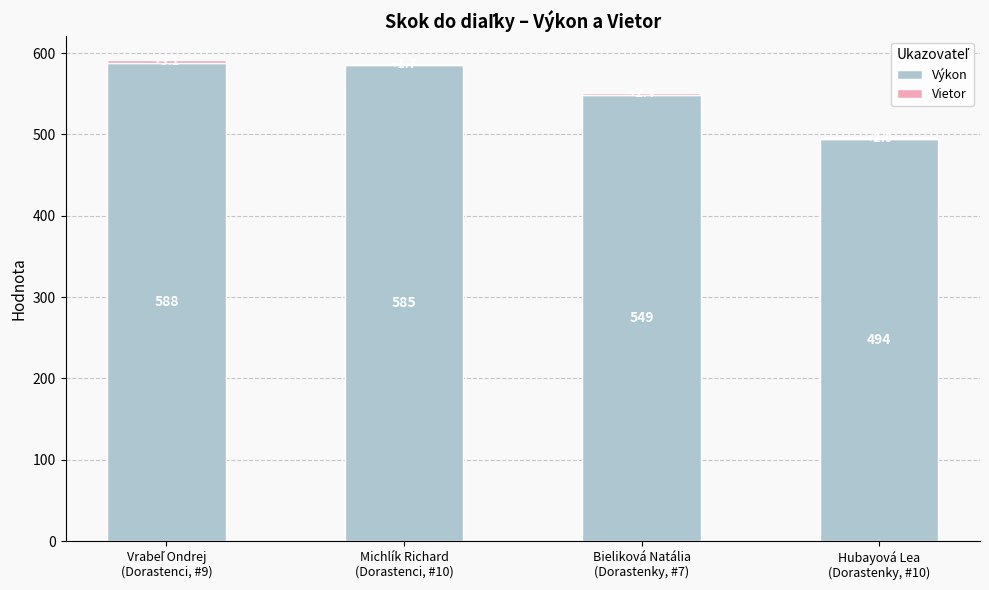

What is the highest value of the Výkon series?

588.0